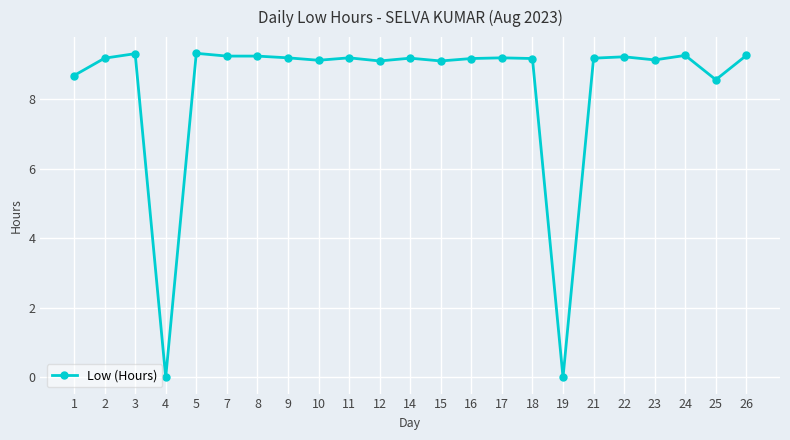

Read the value at 17.

9.2